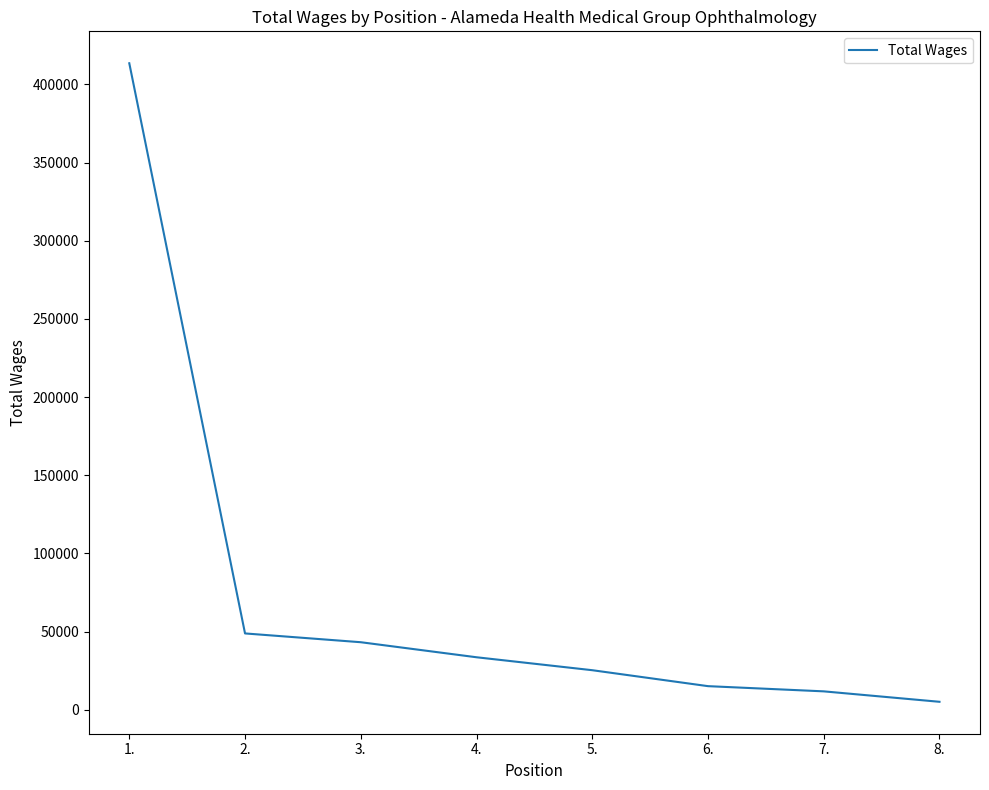

Reading left to right, transcribe all the data shown in this chart.

1.=413532	2.=48840	3.=43220	4.=33600	5.=25320	6.=15120	7.=11792	8.=5115